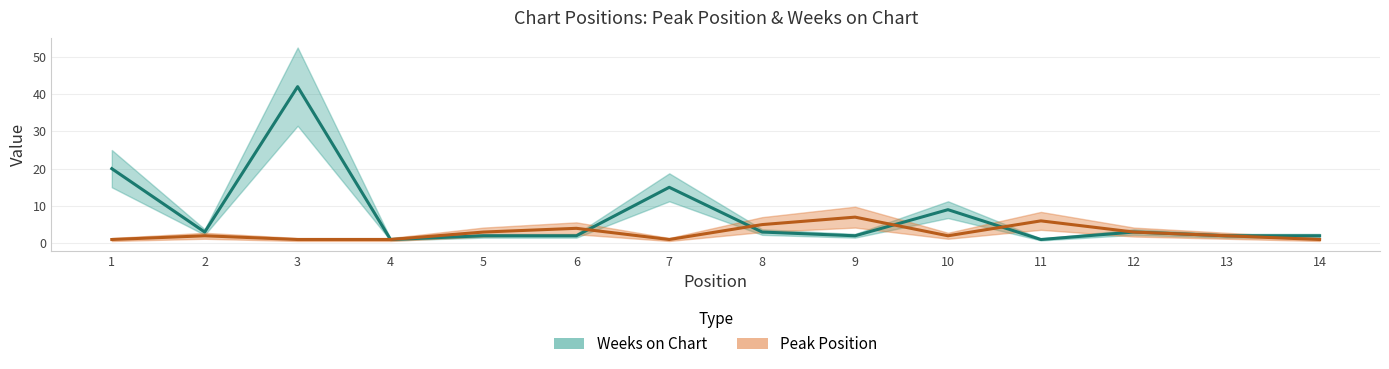

Is it true that Peak Position equals 2 at 10?

True